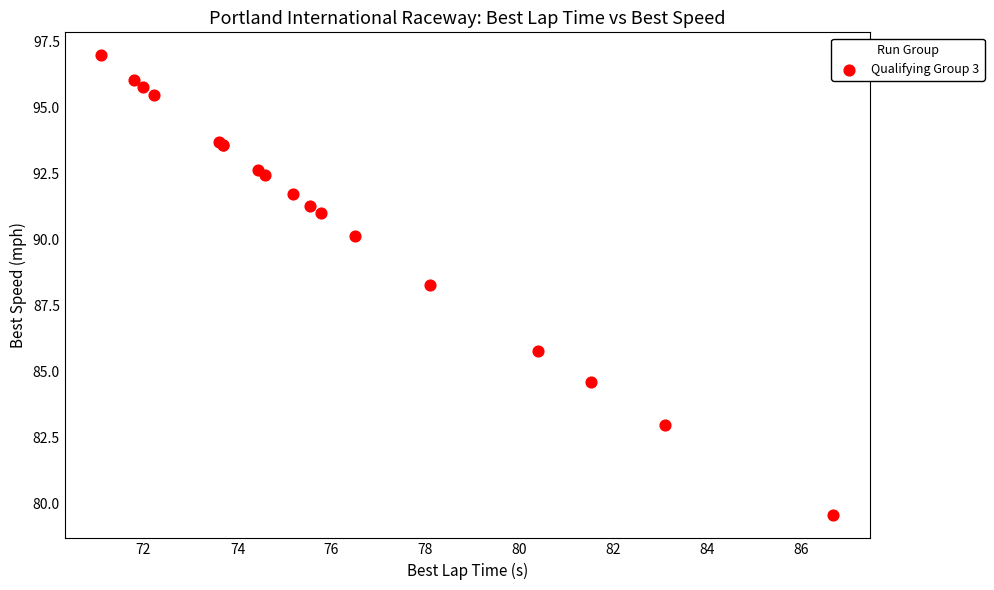

What Y value in the scatter plot is closest to 88?

88.3